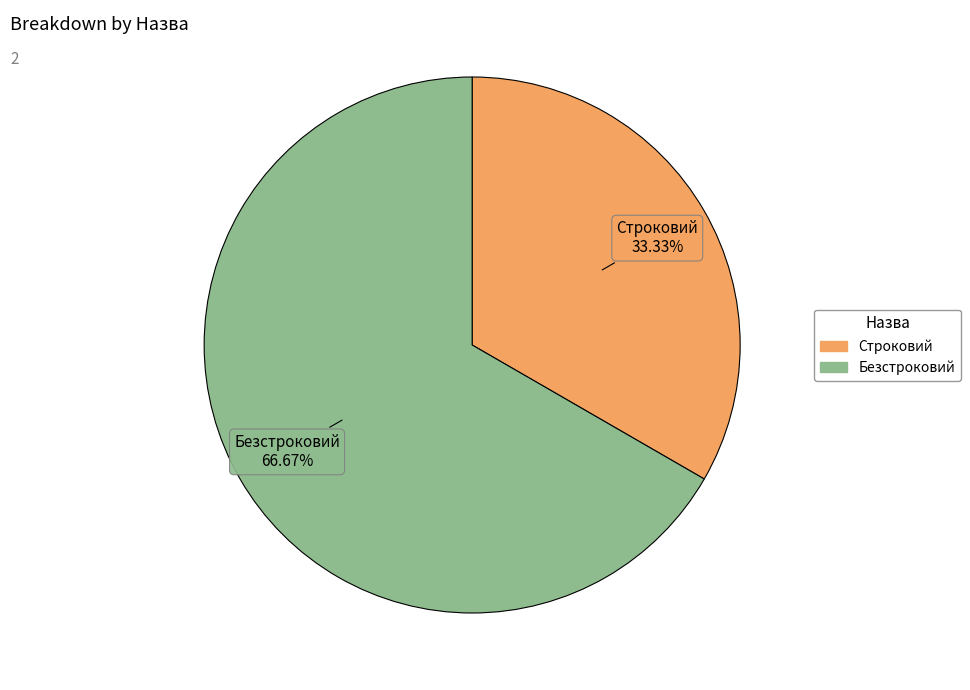

Which slice is the smallest?

Строковий